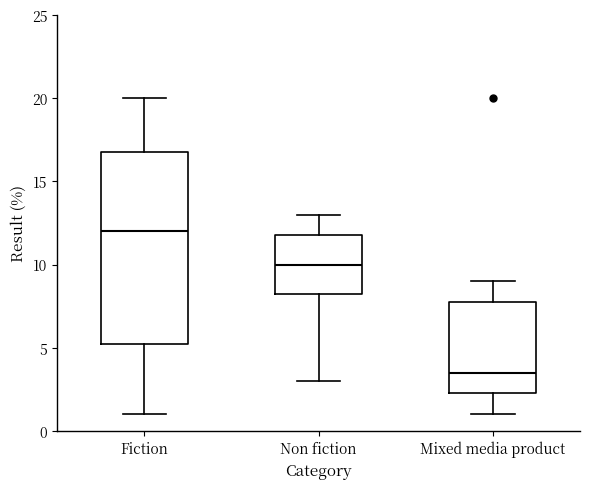

Comparing the boxes themselves (not the whiskers), which one is the tallest?

Fiction